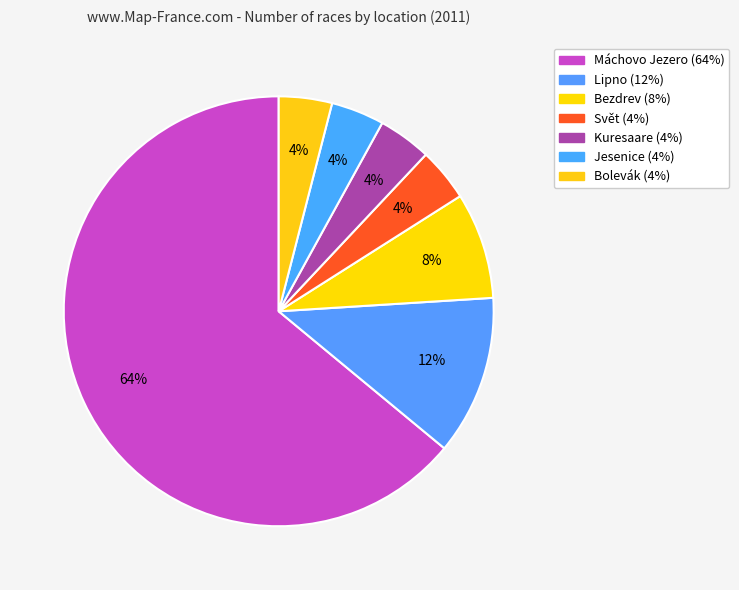

Count the number of slices in the pie.

7